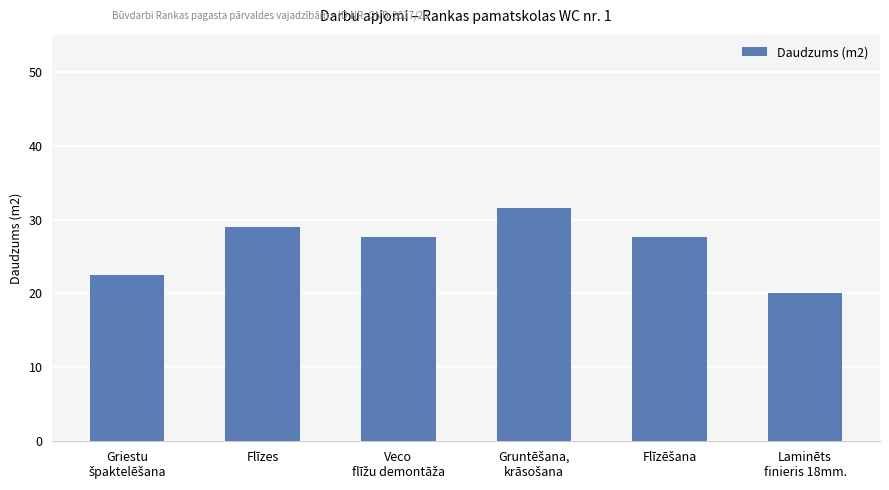

What is the difference between the maximum and minimum values?

11.5